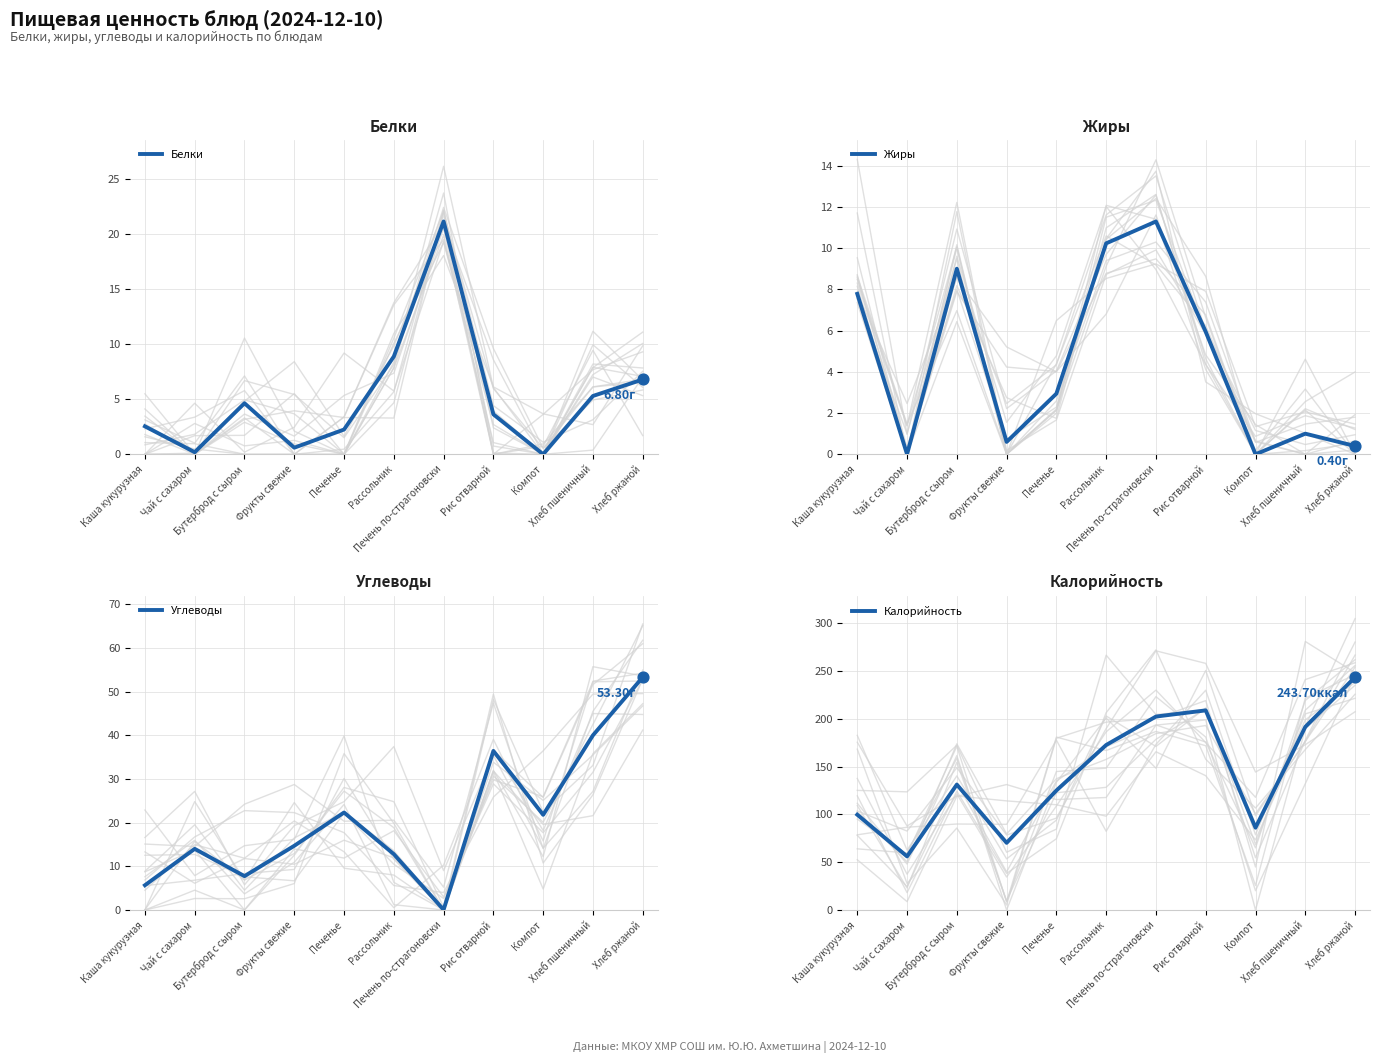

At which category is the sum across all series the highest?

Хлеб ржаной